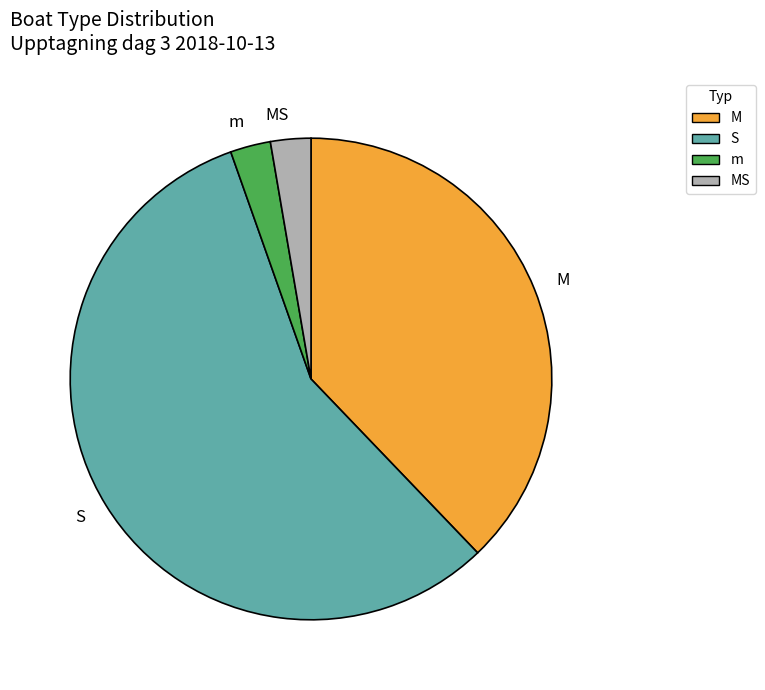

How many segments does this pie chart have?

4